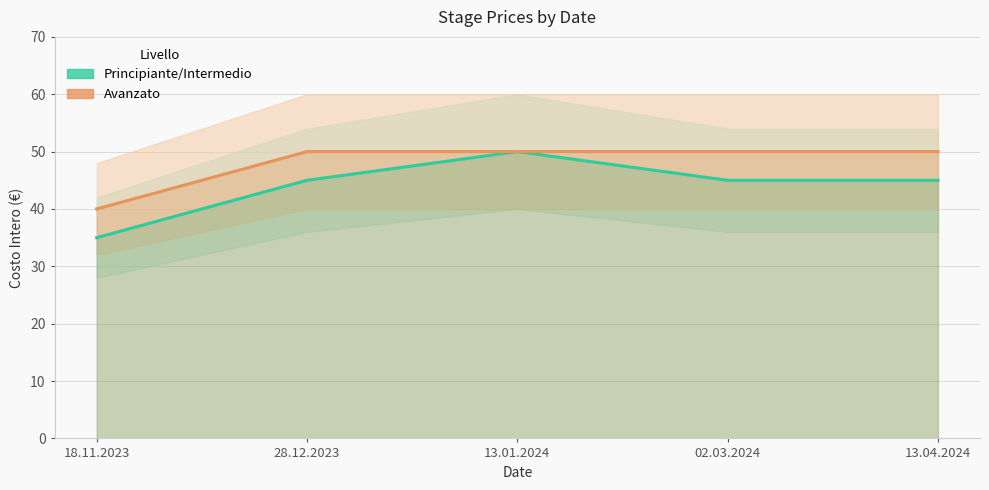

What is the value of the Avanzato point at the 3rd from the left?

50